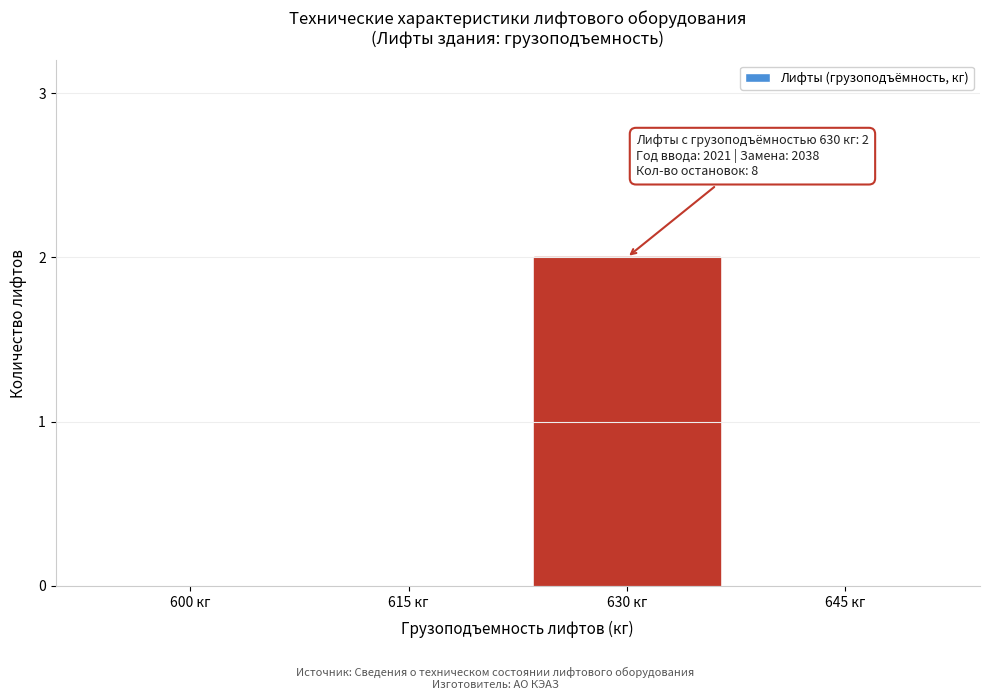

Reading left to right, transcribe all the data shown in this chart.

600 кг=0	615 кг=0	630 кг=2	645 кг=0